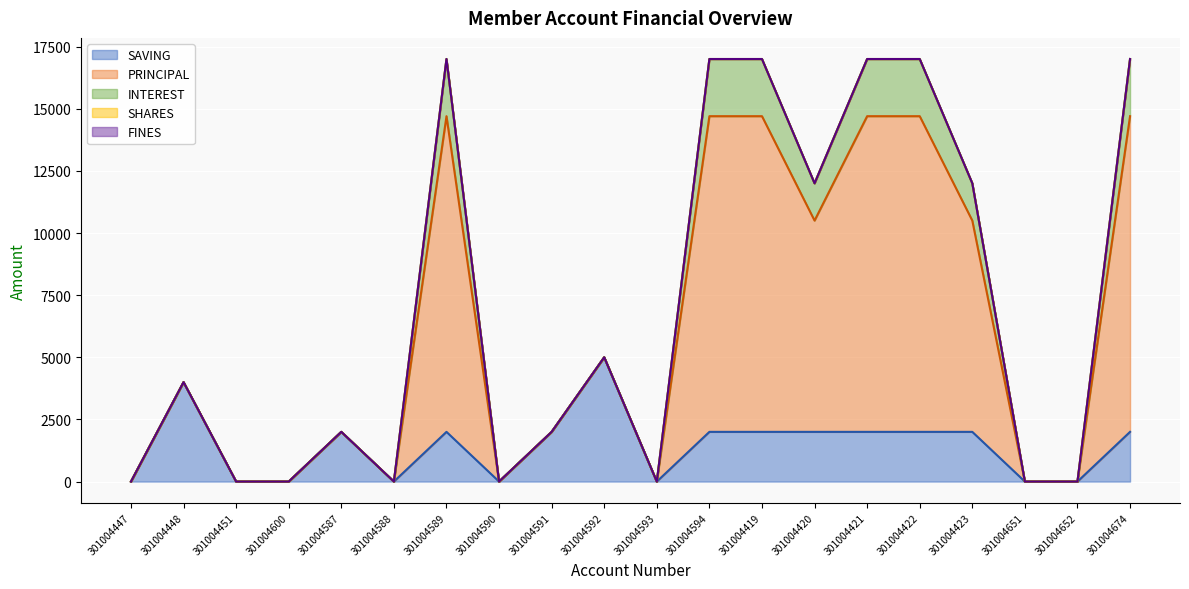

What is the difference between the maximum and minimum values in the SAVING series?

5000